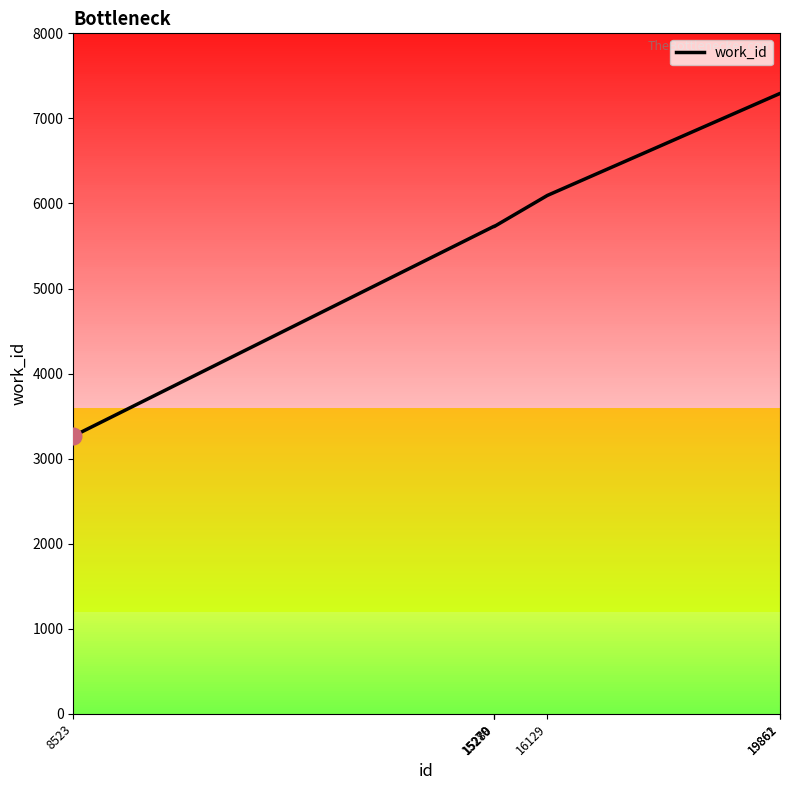

Between 15279 and 19861, which is larger?

19861